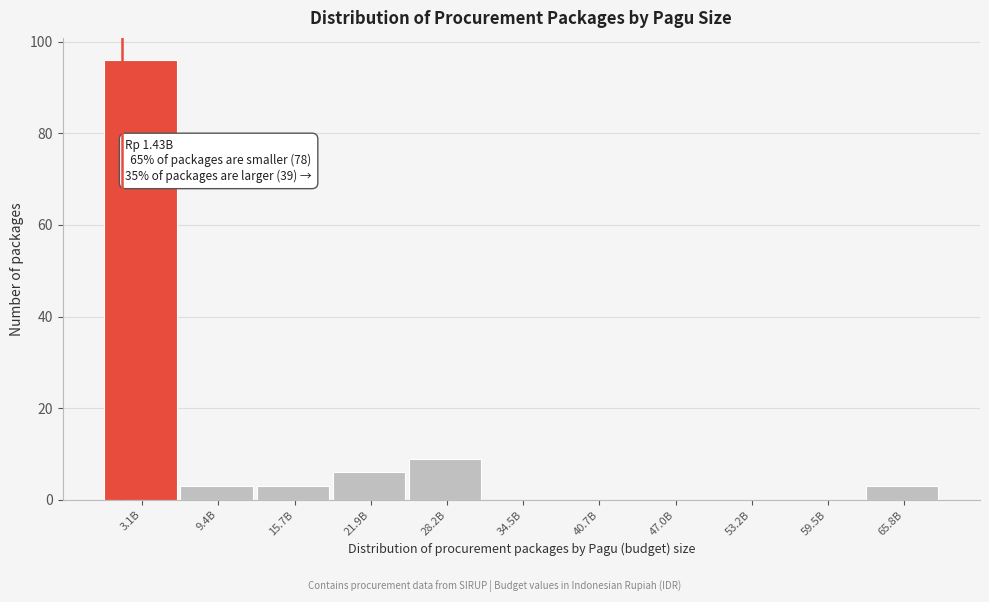

Reading right to left, list all the values displayed in this chart.

65.8B=3	59.5B=0	53.2B=0	47.0B=0	40.7B=0	34.5B=0	28.2B=9	21.9B=6	15.7B=3	9.4B=3	3.1B=96